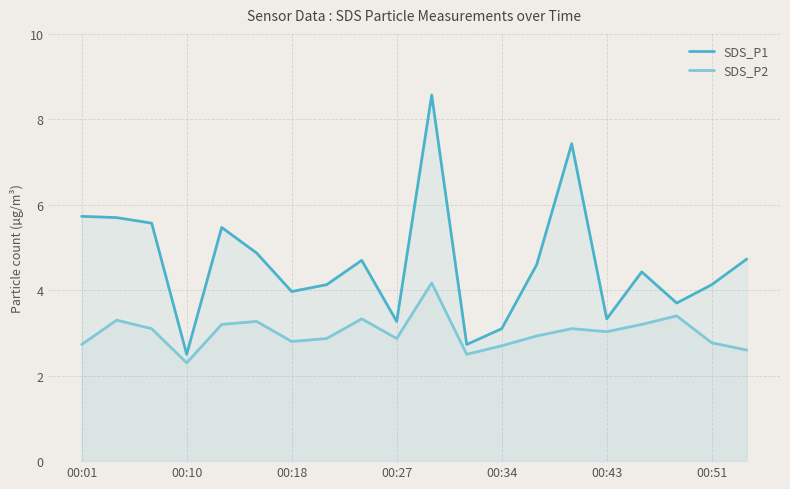

Between 14 and 8, which is larger?

14